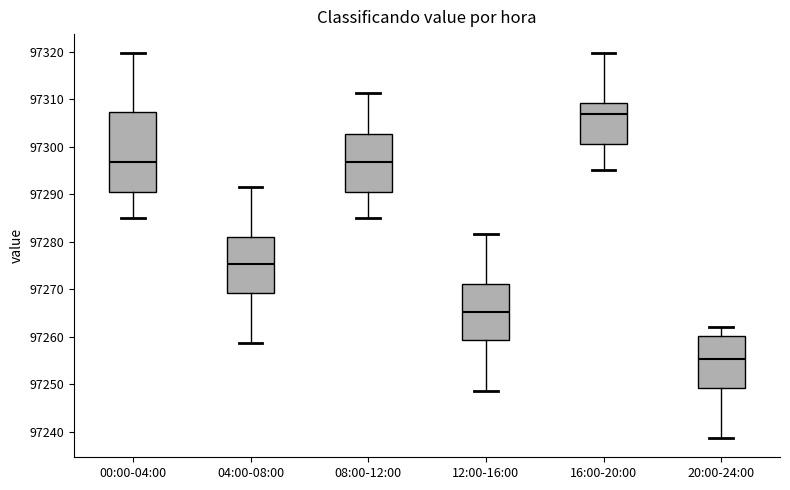

Reading left to right, transcribe this box plot: for each box, give where its median line is, the range the box spans, and where its two whiskers end, as read against the y-axis. The values are not printed on the chart, so give them approximately, as read against the axis.

00:00-04:00: median 97297, box 97291 to 97307, whiskers 97285 to 97320
04:00-08:00: median 97275, box 97269 to 97281, whiskers 97259 to 97292
08:00-12:00: median 97297, box 97291 to 97303, whiskers 97285 to 97311
12:00-16:00: median 97265, box 97259 to 97271, whiskers 97249 to 97282
16:00-20:00: median 97307, box 97301 to 97309, whiskers 97295 to 97320
20:00-24:00: median 97255, box 97249 to 97260, whiskers 97239 to 97262